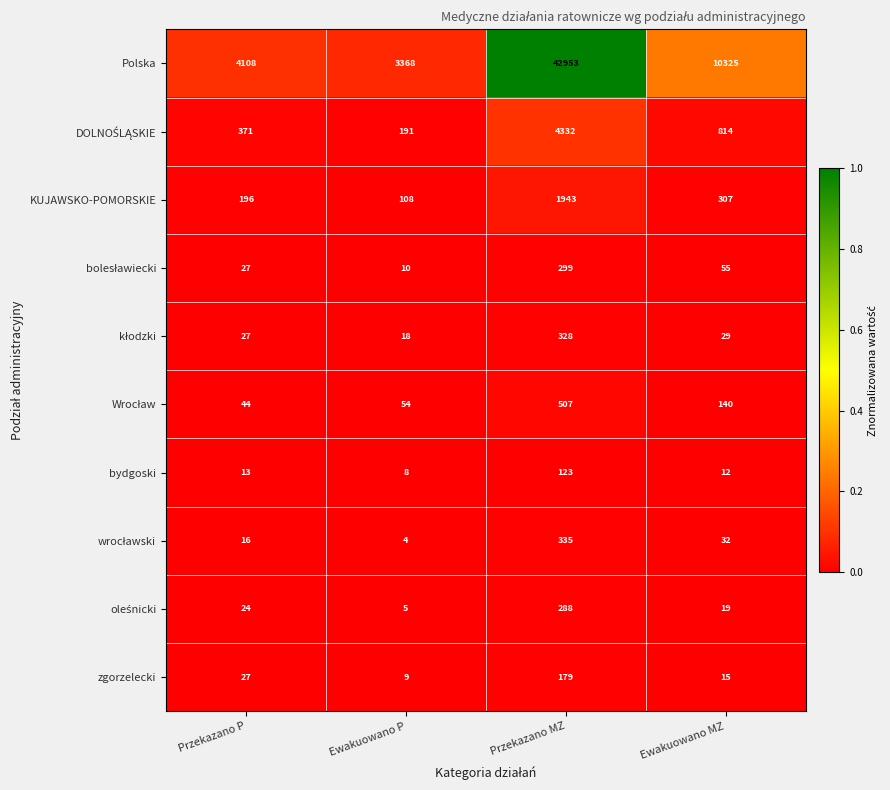

Which series has the largest range (max minus min)?

Polska